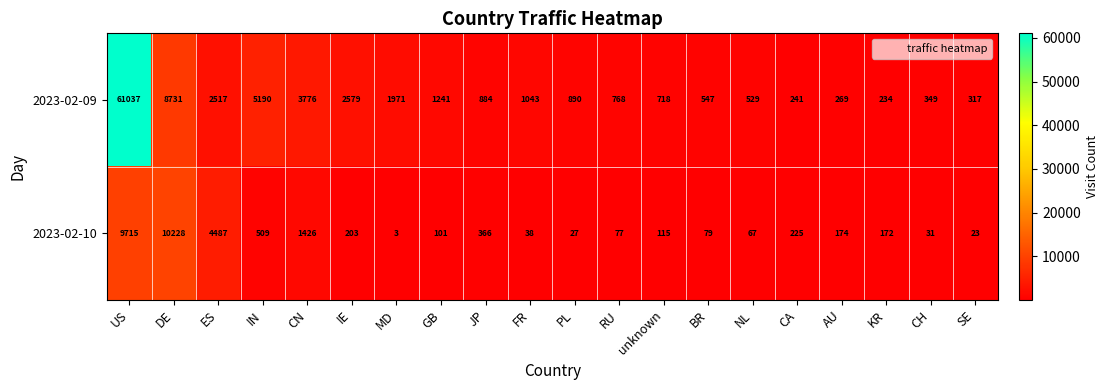

How many categories are shown in the chart?

20